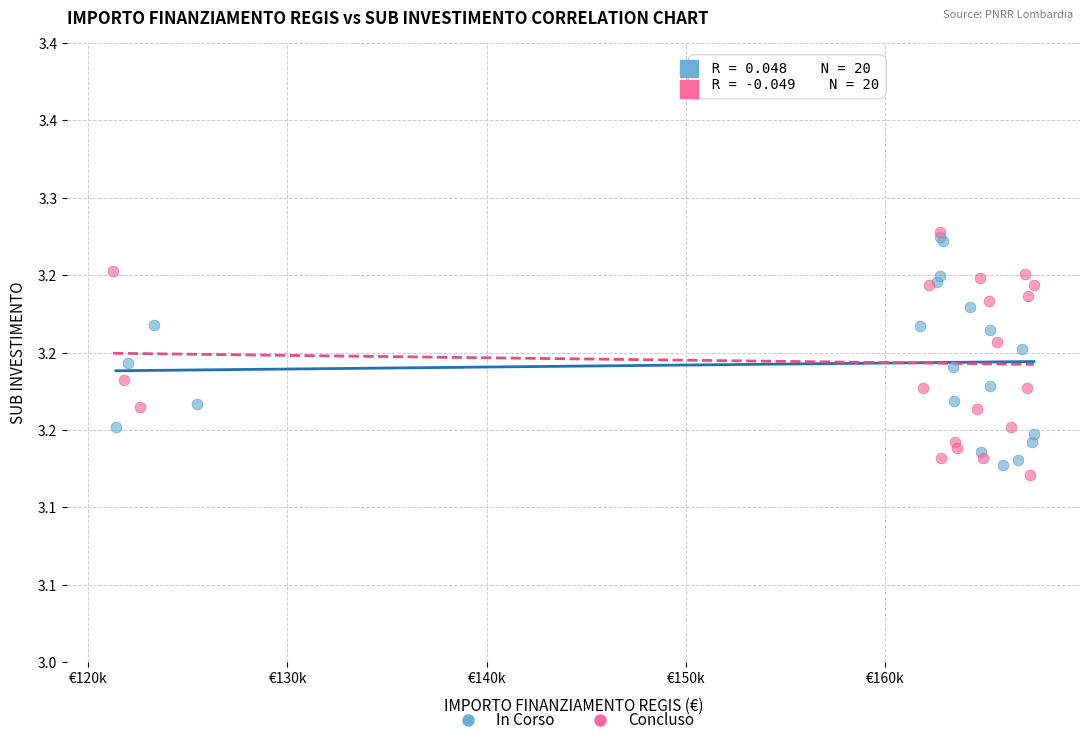

Which series has the largest Y range (max minus min)?

Concluso